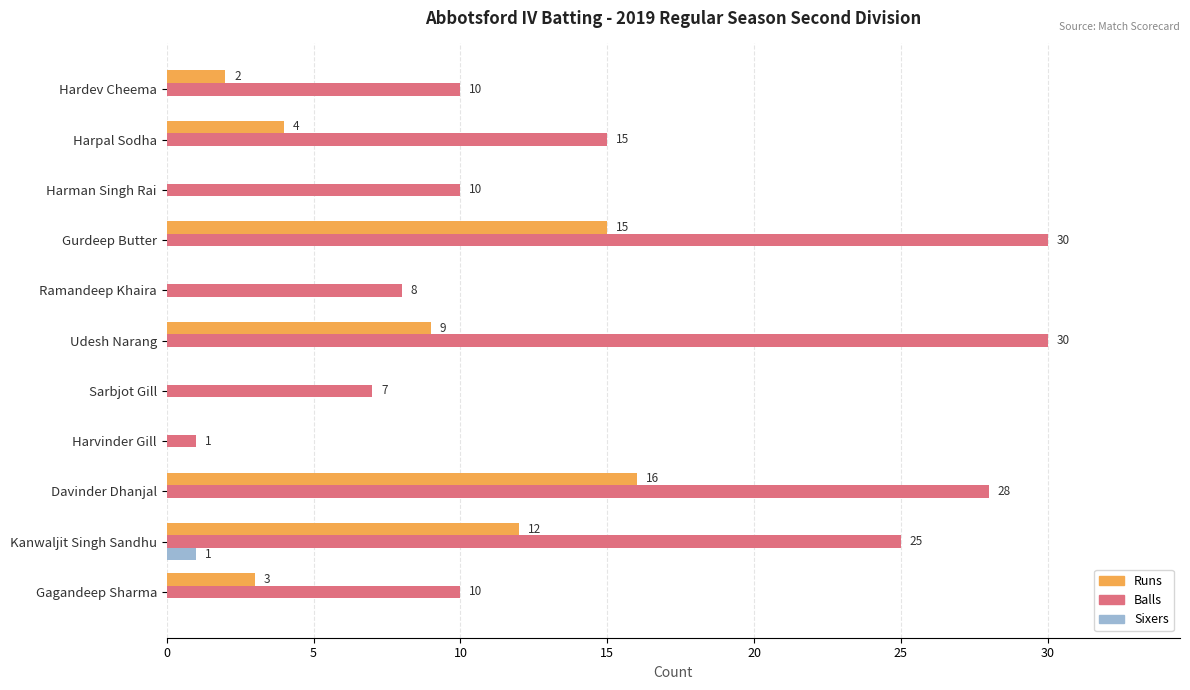

True or false: Balls has a value of 10 at Hardev Cheema.

True